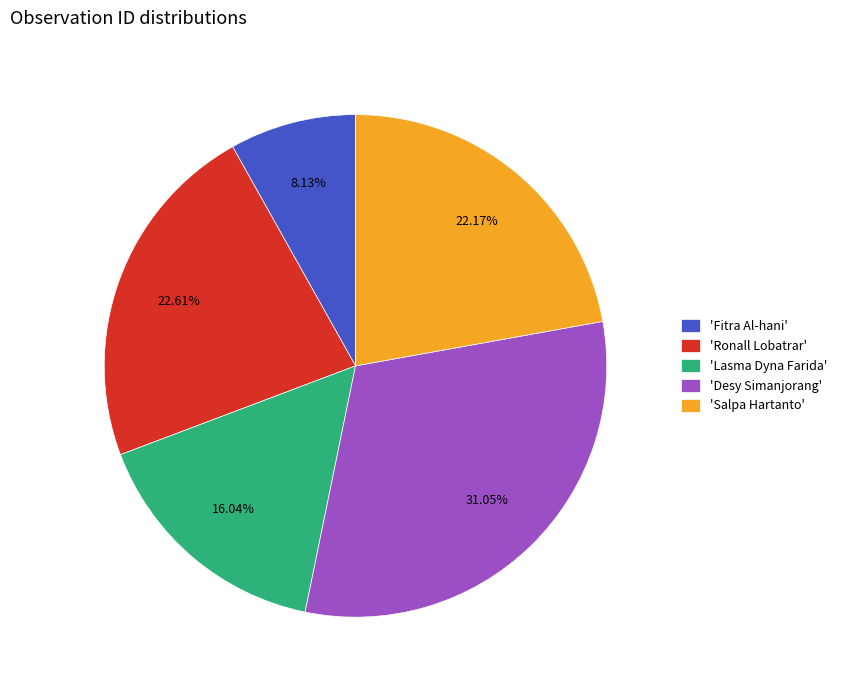

To the nearest percent, what is the difference between the largest and smallest slice percentages?

23%